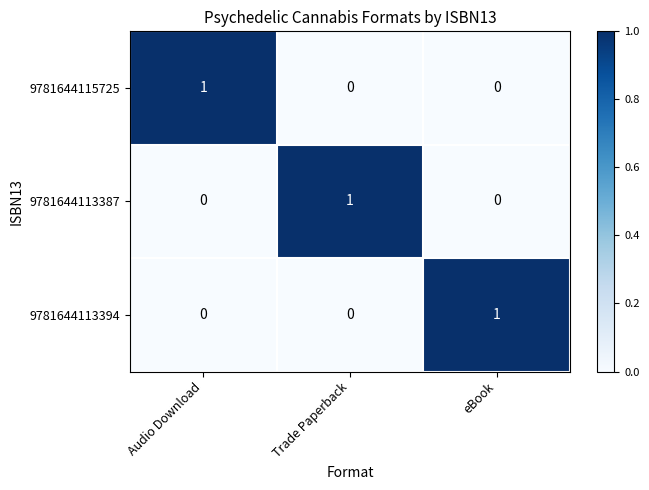

Reading left to right, list all the values displayed in this chart.

9781644115725: Audio Download=1	Trade Paperback=0	eBook=0
9781644113387: Audio Download=0	Trade Paperback=1	eBook=0
9781644113394: Audio Download=0	Trade Paperback=0	eBook=1